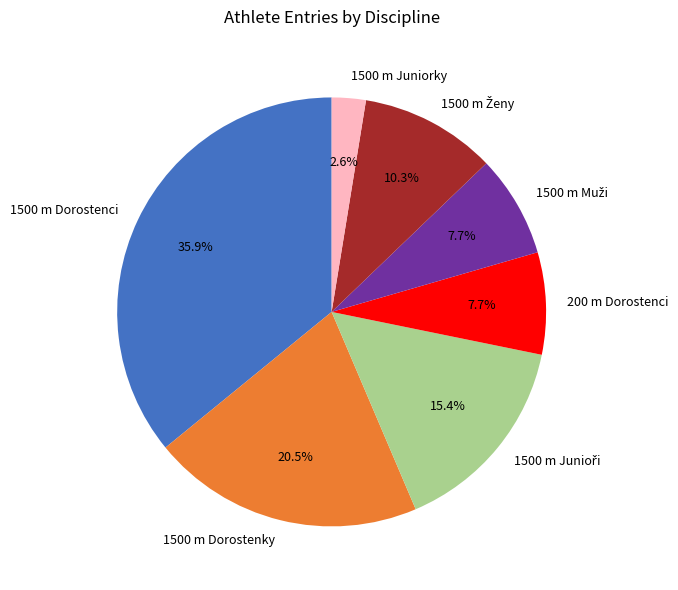

Does 1500 m Juniorky represent more than half of the total?

No